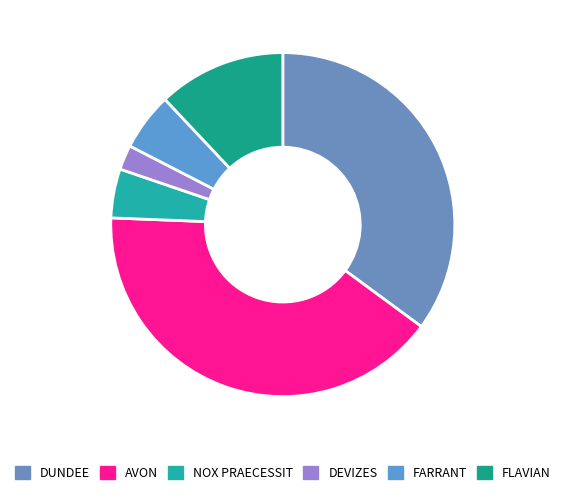

Which category has the biggest portion of the pie?

AVON